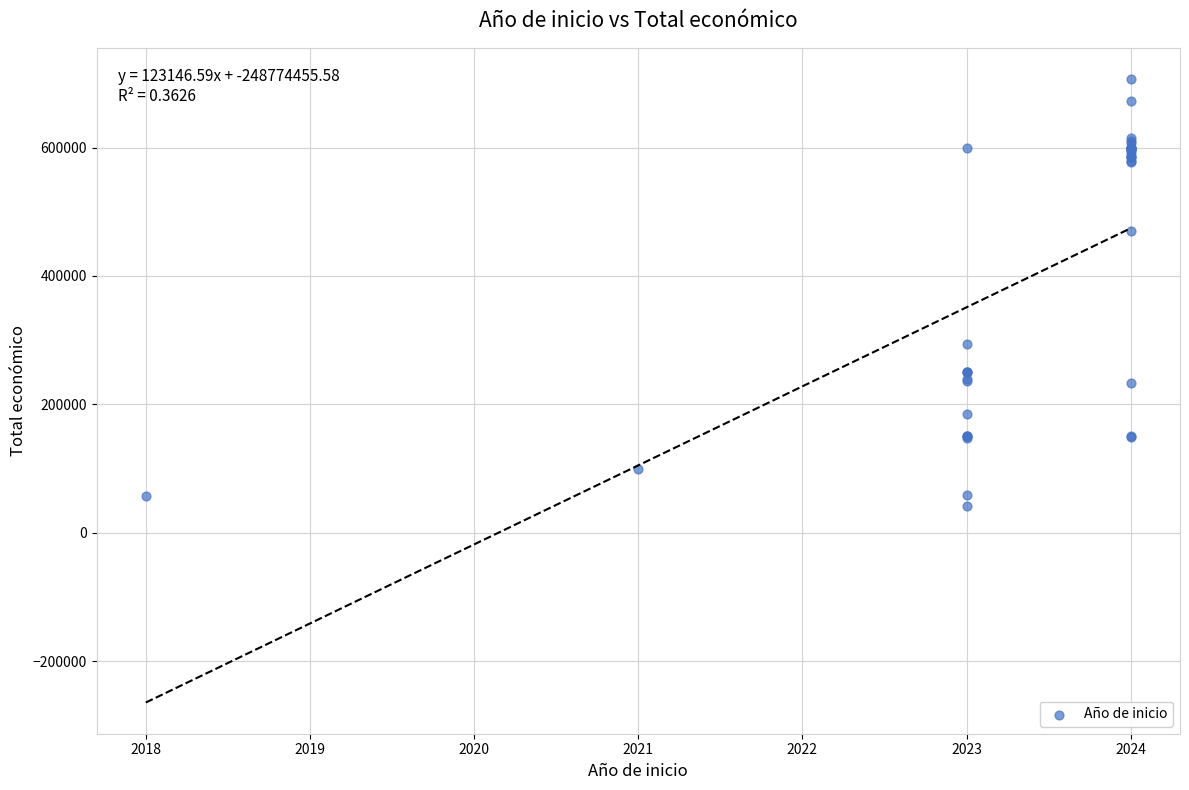

What Y value in the scatter plot is closest to 373786?

293645